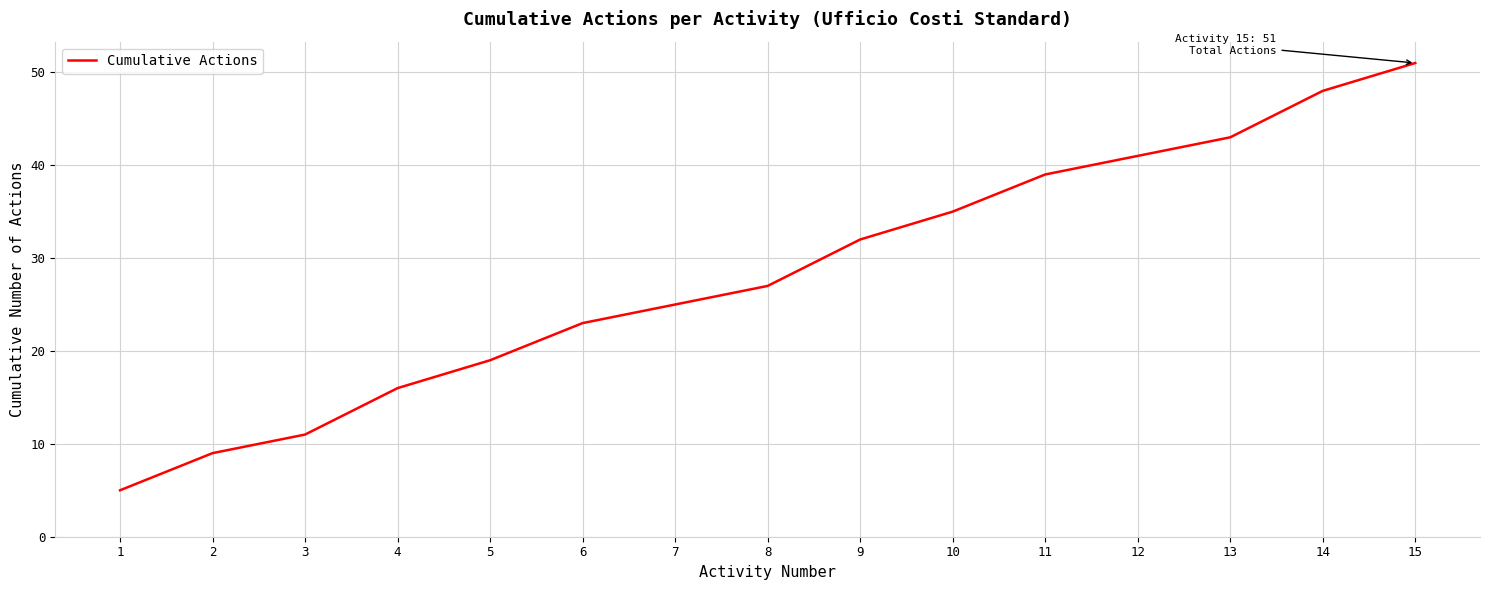

What is the minimum value shown in the chart?

5